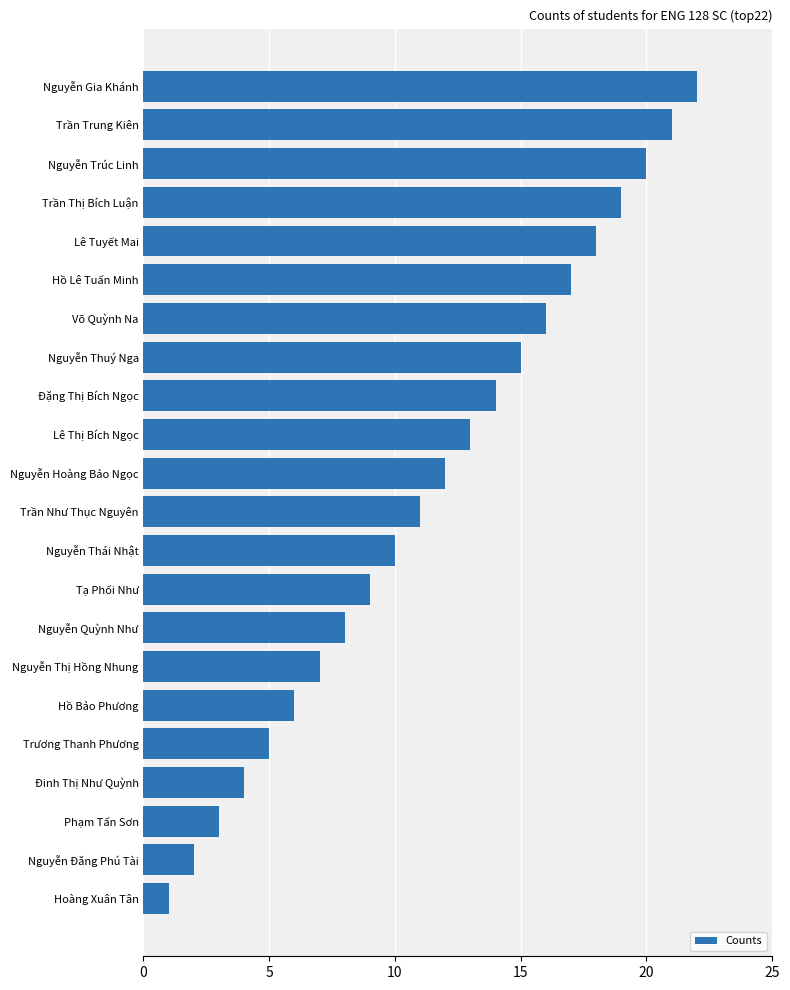

What is the change in value from Nguyễn Đăng Phú Tài to Phạm Tấn Sơn?

+1